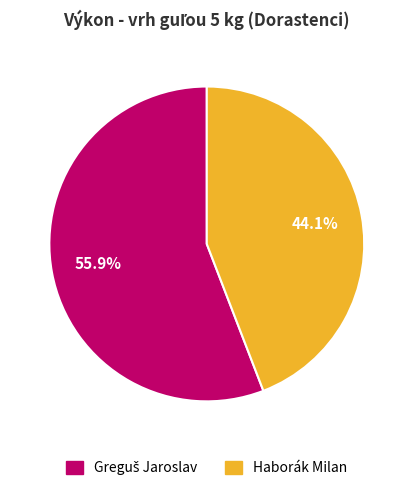

Does Haborák Milan represent more than half of the total?

No